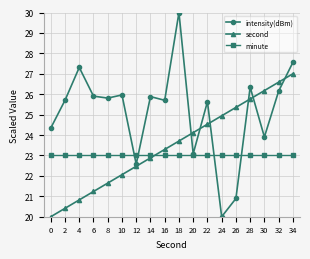

What is the spread (max minus min) of values at 12?

0.5